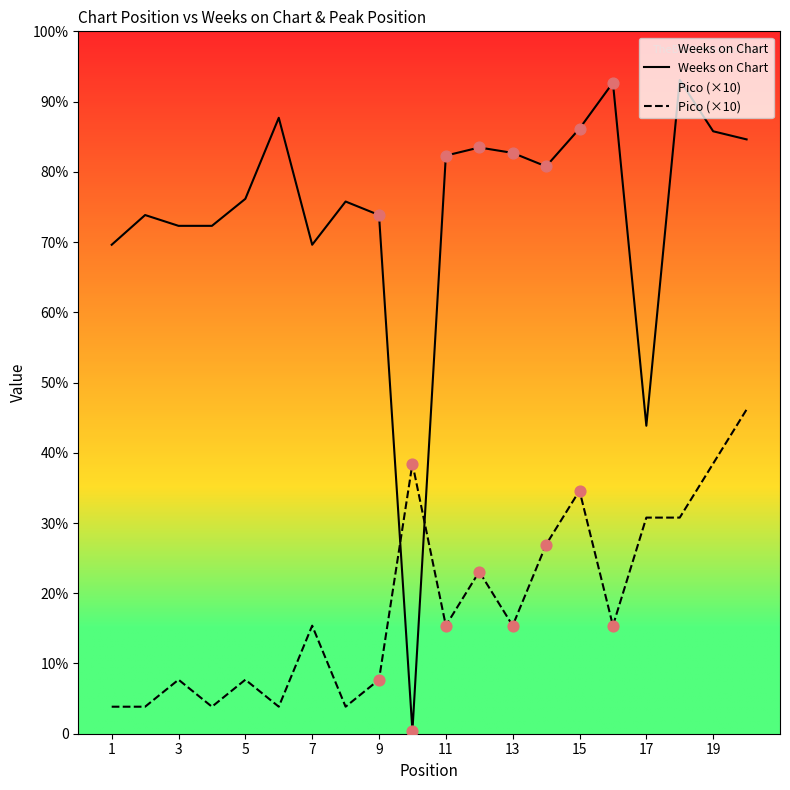

Which series contains the lowest Y value?

Weeks on Chart